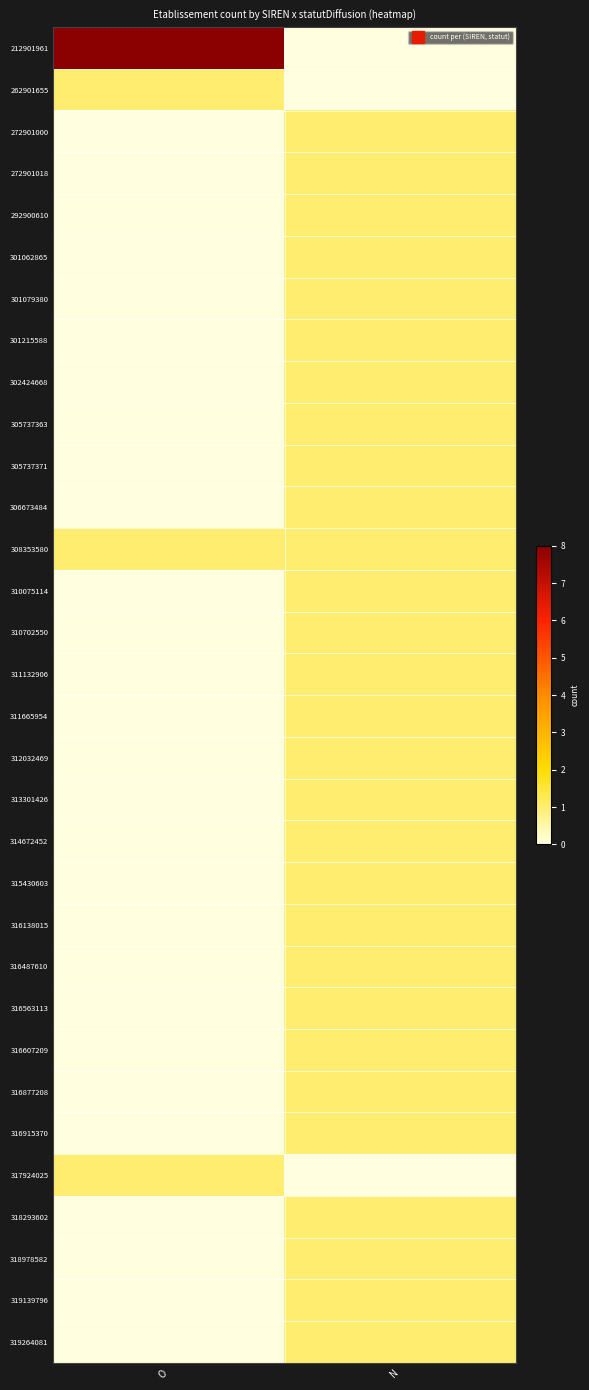

Reading left to right, transcribe all the data shown in this chart.

212901961: O=8	N=0
262901655: O=1	N=0
272901000: O=0	N=1
272901018: O=0	N=1
292900610: O=0	N=1
301062865: O=0	N=1
301079380: O=0	N=1
301215588: O=0	N=1
302424668: O=0	N=1
305737363: O=0	N=1
305737371: O=0	N=1
306673484: O=0	N=1
308353580: O=1	N=1
310075114: O=0	N=1
310702550: O=0	N=1
311132906: O=0	N=1
311665954: O=0	N=1
312032469: O=0	N=1
313301426: O=0	N=1
314672452: O=0	N=1
315430603: O=0	N=1
316138015: O=0	N=1
316487610: O=0	N=1
316563113: O=0	N=1
316607209: O=0	N=1
316877208: O=0	N=1
316915370: O=0	N=1
317924025: O=1	N=0
318293602: O=0	N=1
318978582: O=0	N=1
319139796: O=0	N=1
319264081: O=0	N=1